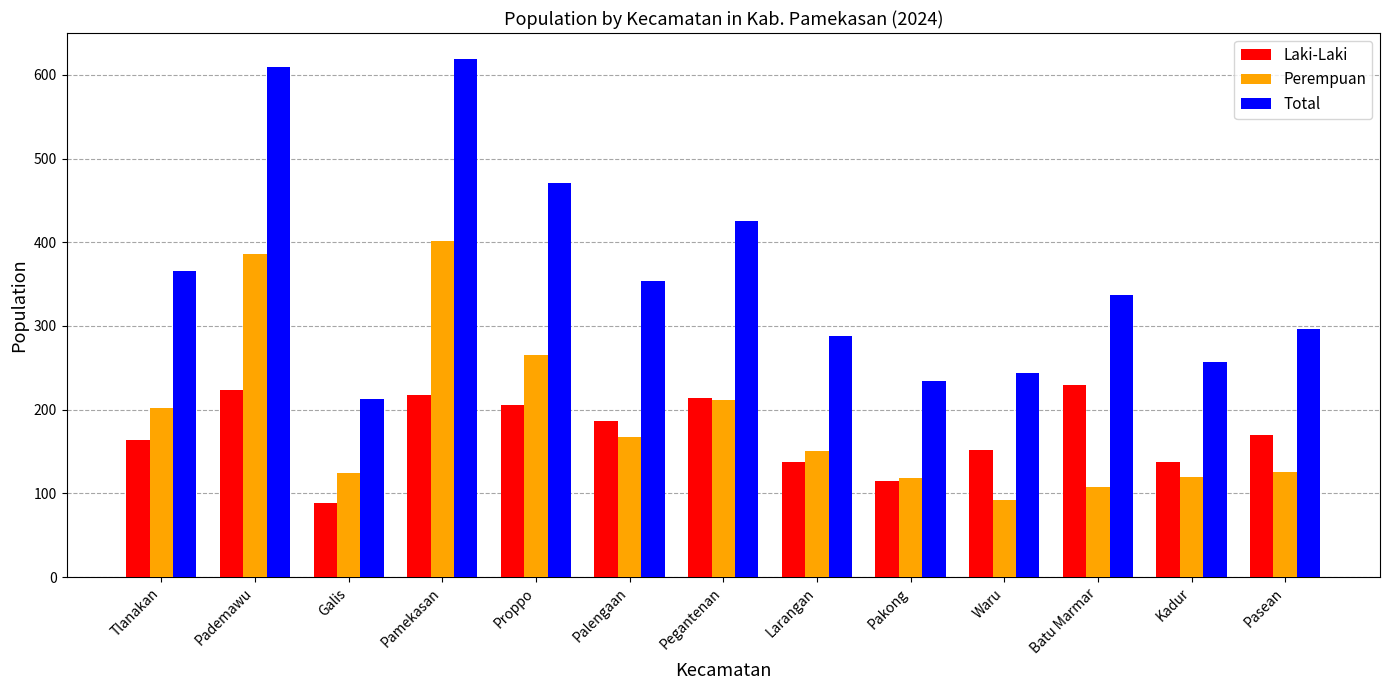

What is the smallest value displayed?

89